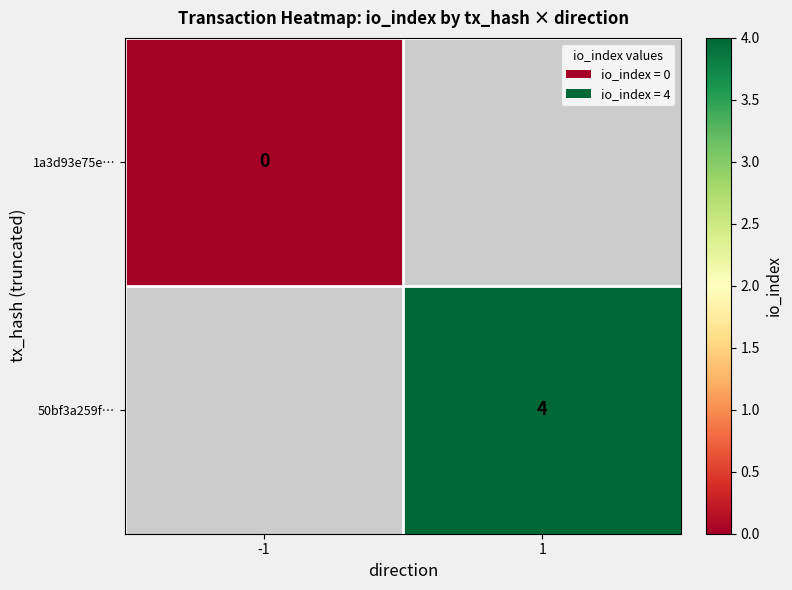

What is the maximum value shown in the chart?

4.0